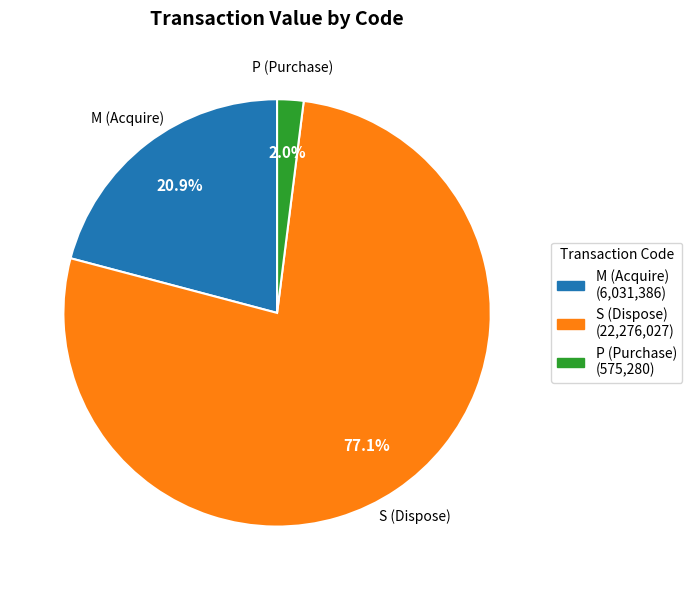

What is the ratio of the value at M (Acquire) to the value at P (Purchase)?

10.5